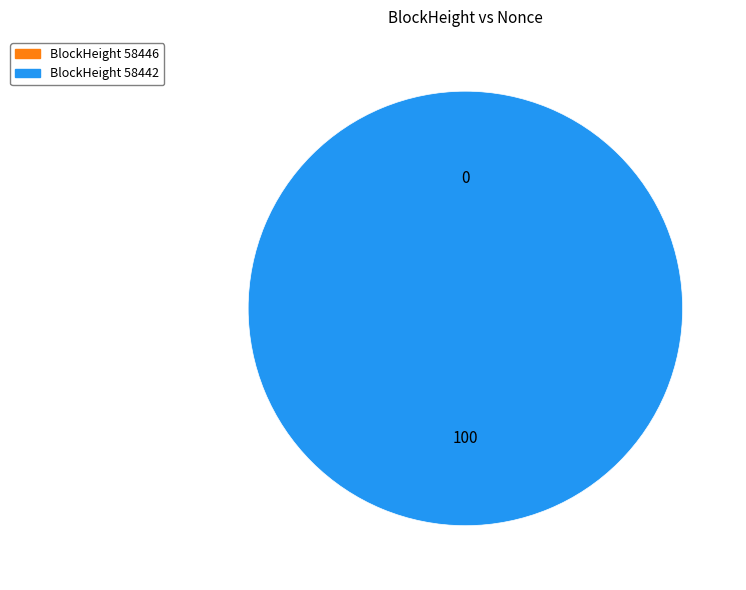

Does 58442 account for over 50% of the chart?

Yes